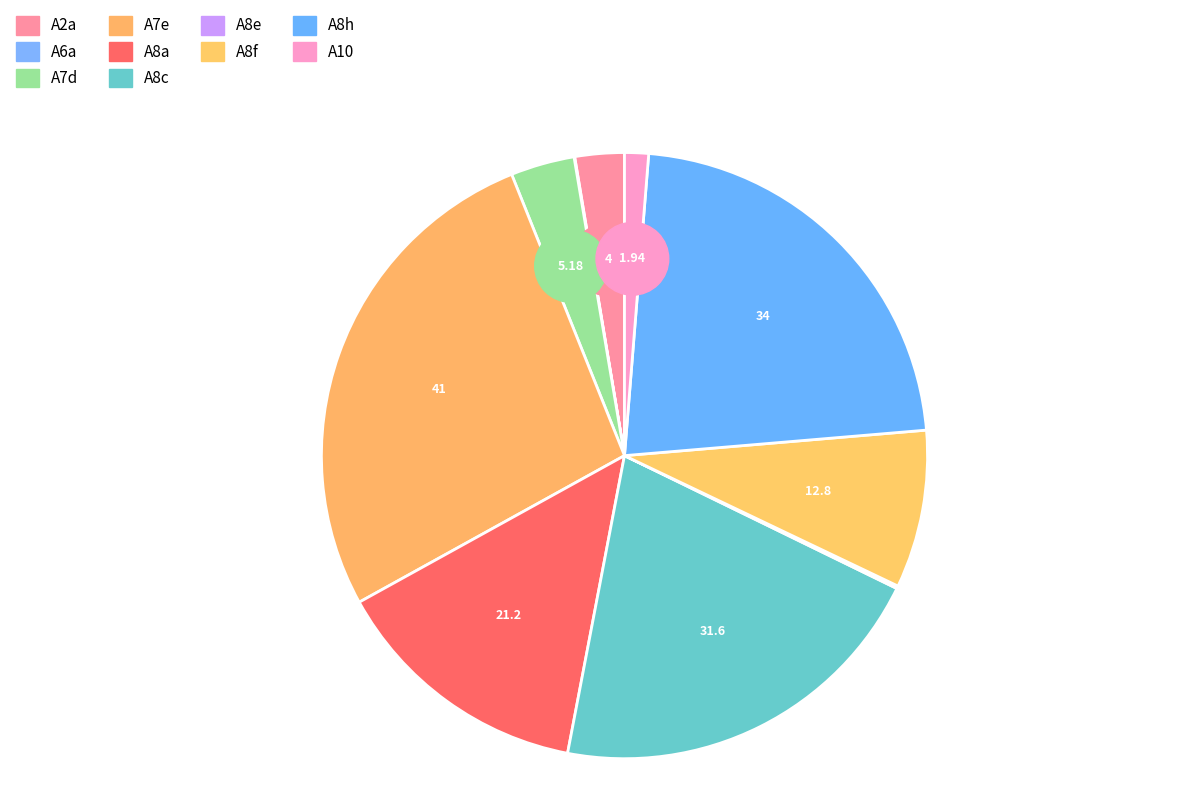

The A8f slice represents 8% of the pie. True or false?

True